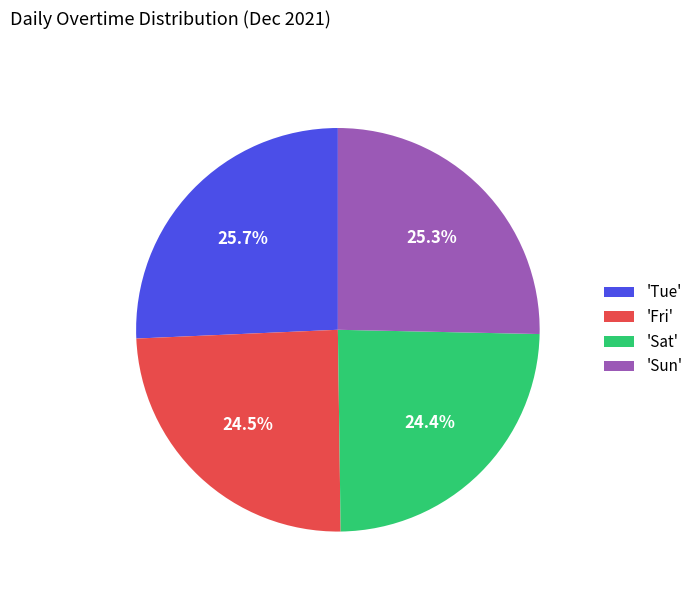

Which has a higher value, 'Tue' or 'Fri'?

'Tue'